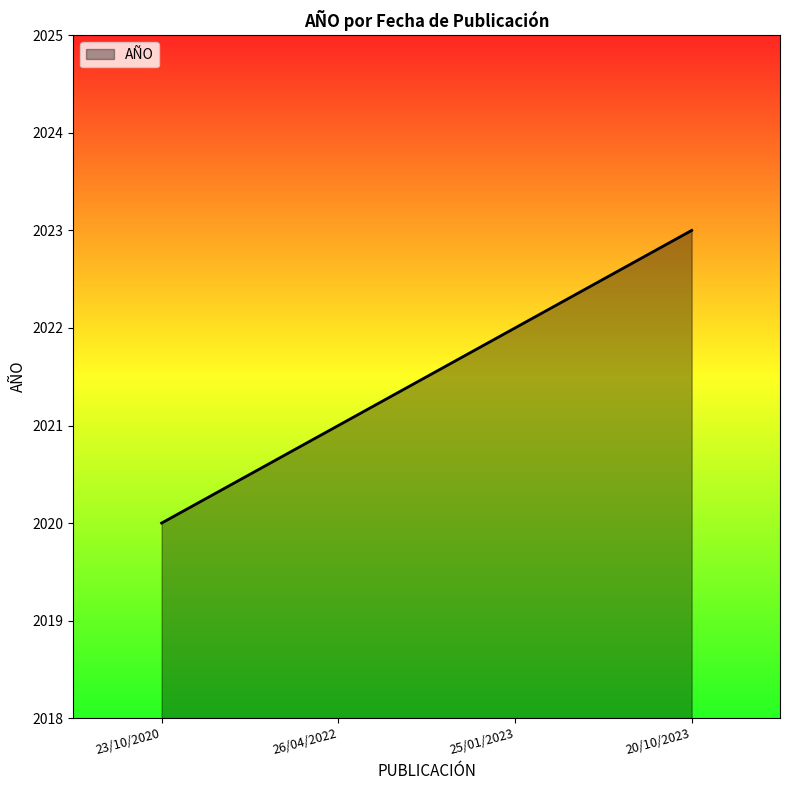

Between 25/01/2023 and 20/10/2023, which is larger?

20/10/2023